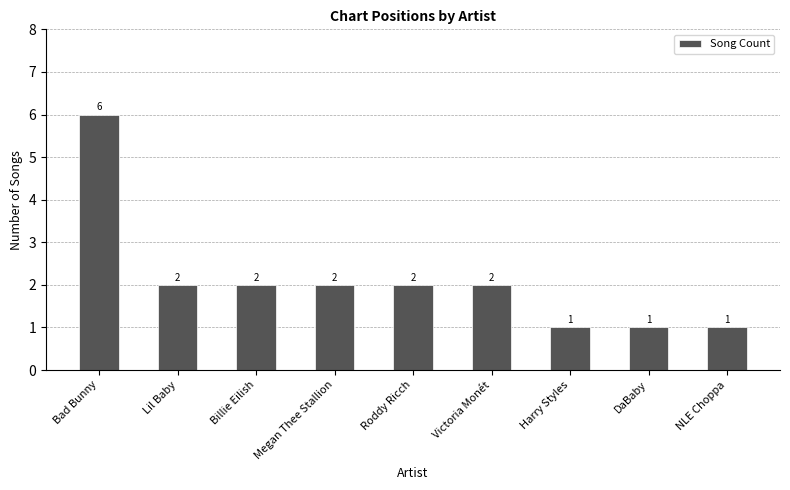

The value at DaBaby is 1. True or false?

True